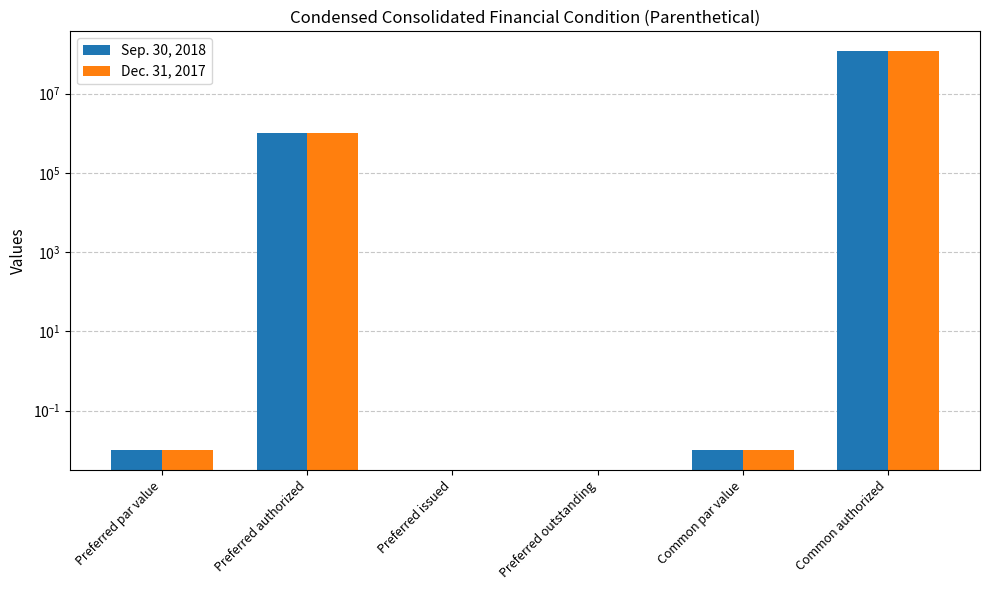

What are all the series names shown in the legend?

Sep. 30, 2018, Dec. 31, 2017